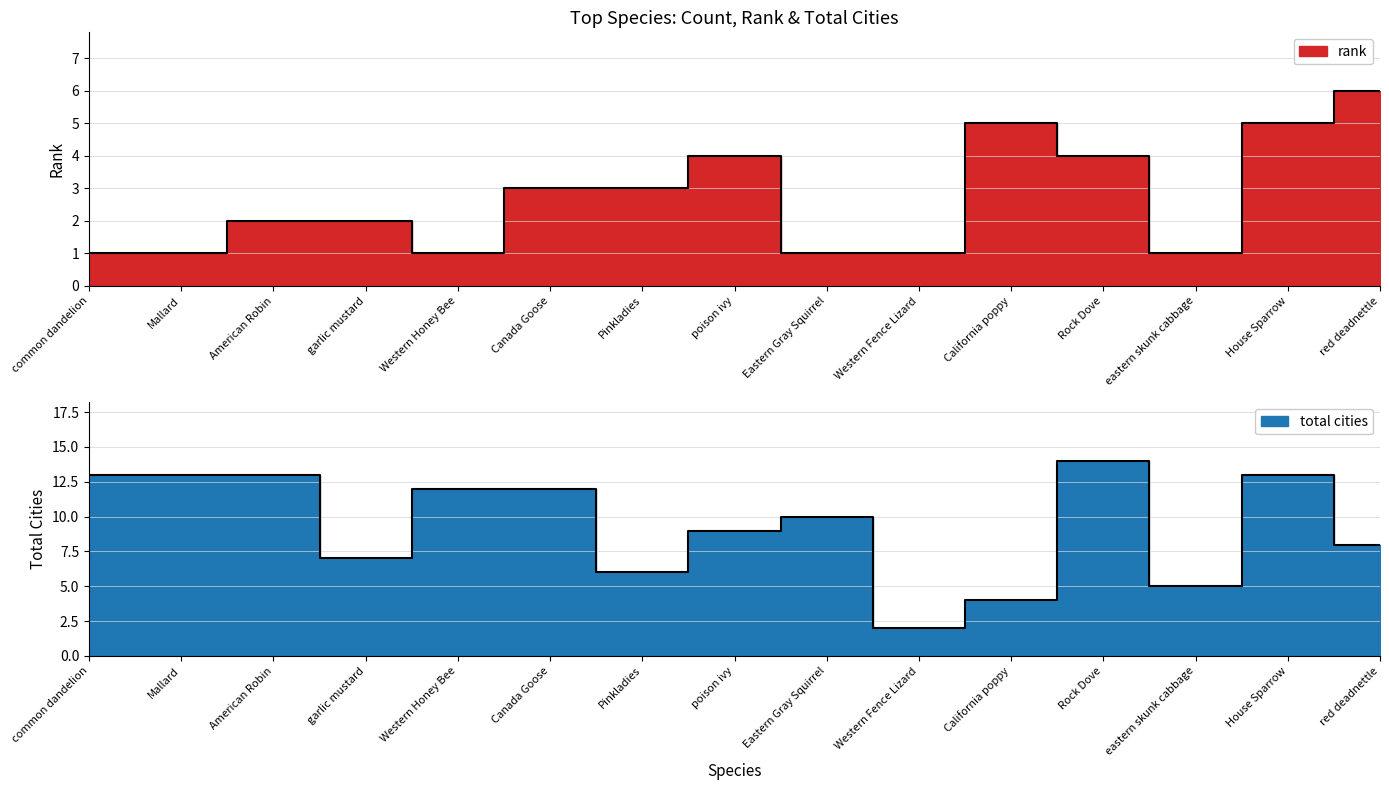

What are all the series names shown in the legend?

rank, total cities